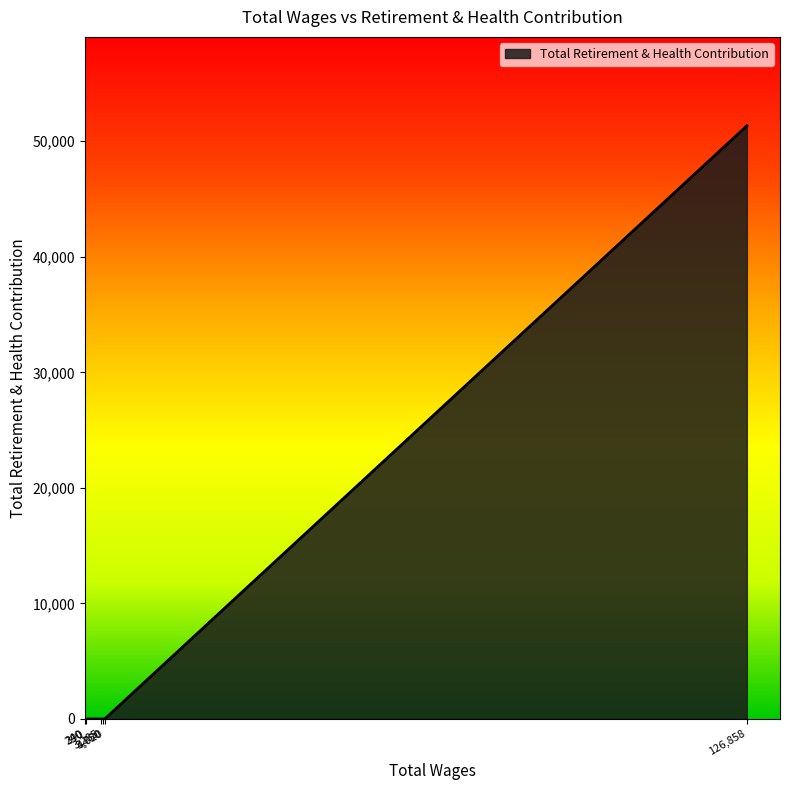

True or false: the data has more than 2 interior local peaks.

False